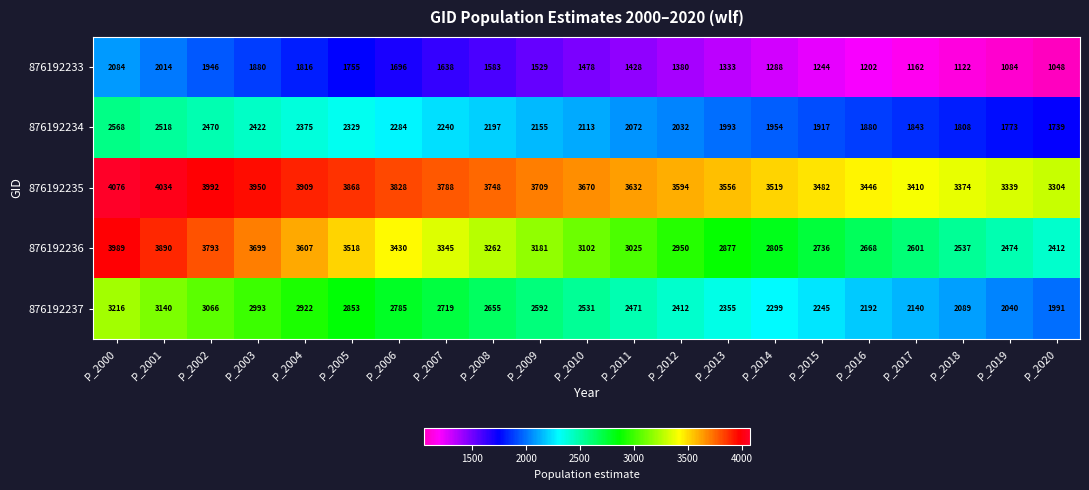

Rank the series by their maximum value, from lowest to highest.

876192233, 876192234, 876192237, 876192236, 876192235